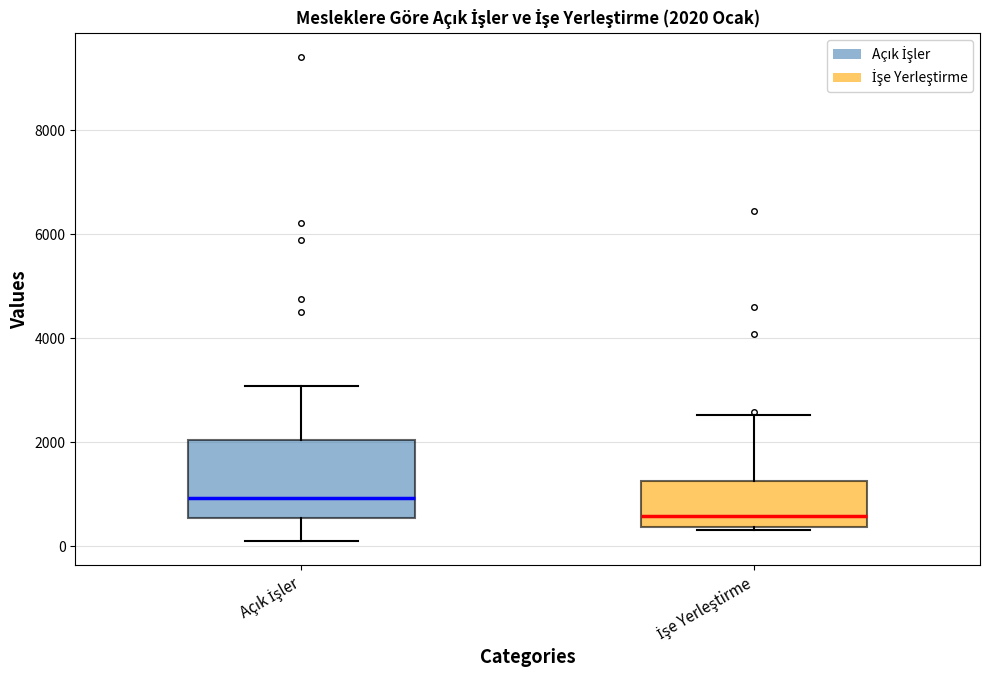

Which box's median line is the lowest?

İşe Yerleştirme